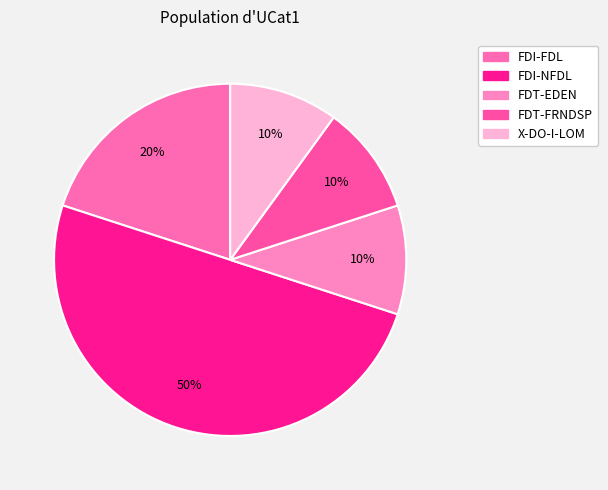

To the nearest percent, what portion does FDI-NFDL represent?

50%